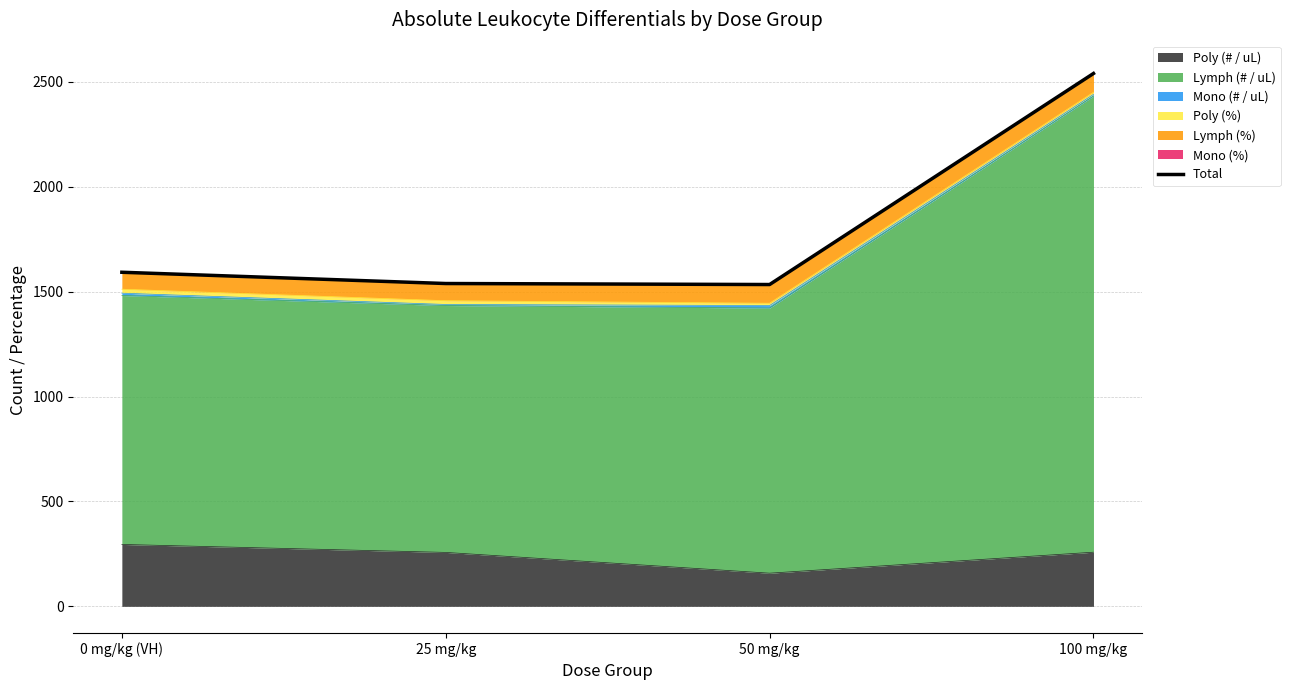

Rank the categories by value from highest to lowest.

100 mg/kg, 0 mg/kg (VH), 25 mg/kg, 50 mg/kg